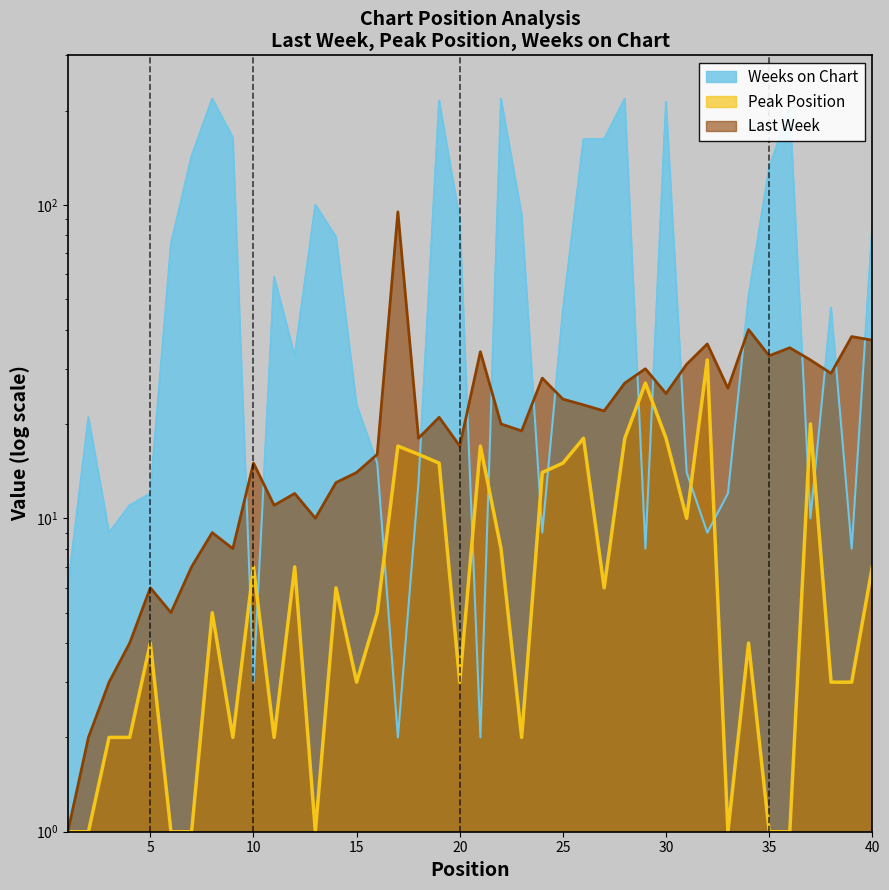

What is the difference between the maximum and second lowest values in the Weeks on Chart series?

216